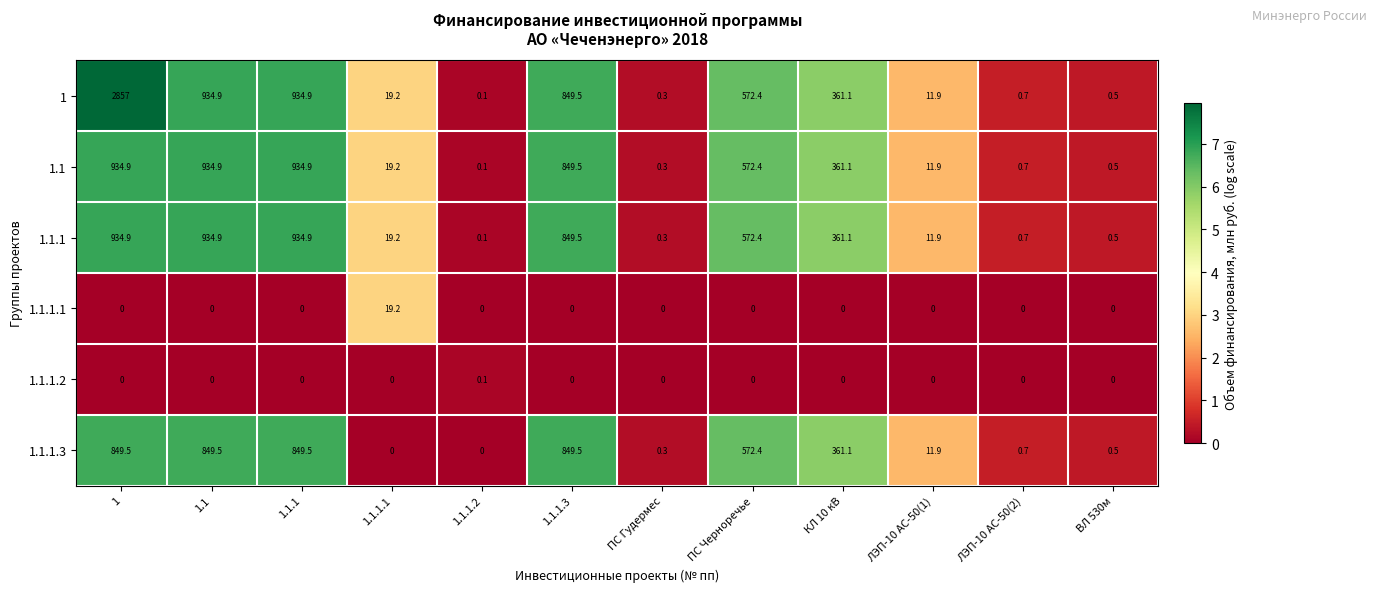

What is the difference between the highest and lowest values at ВЛ 530м?

0.5